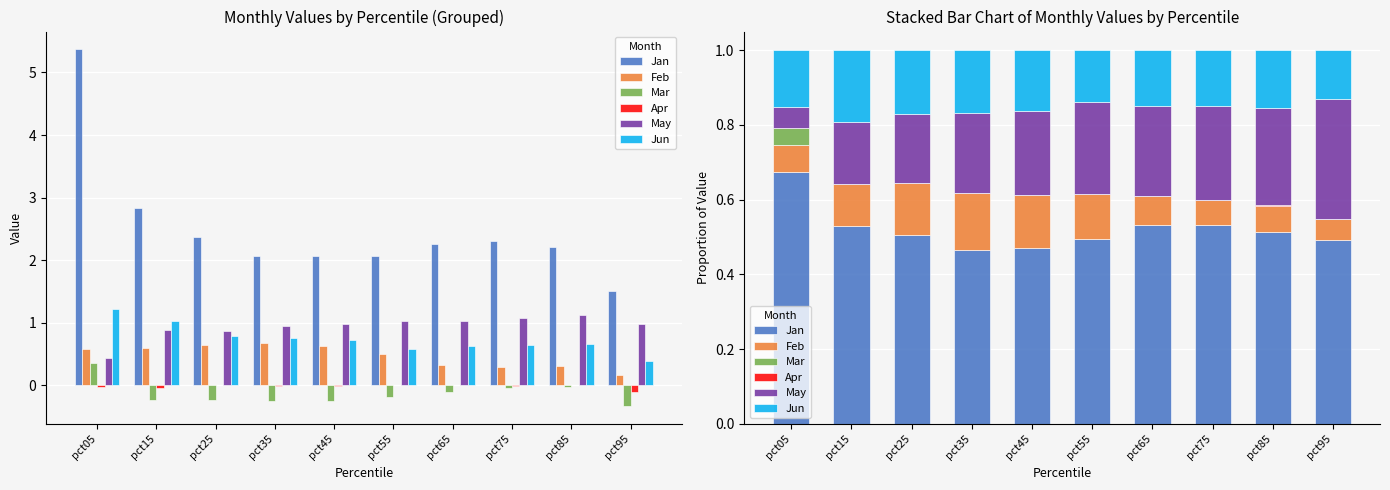

What are all the series names shown in the legend?

Jan, Feb, Mar, Apr, May, Jun